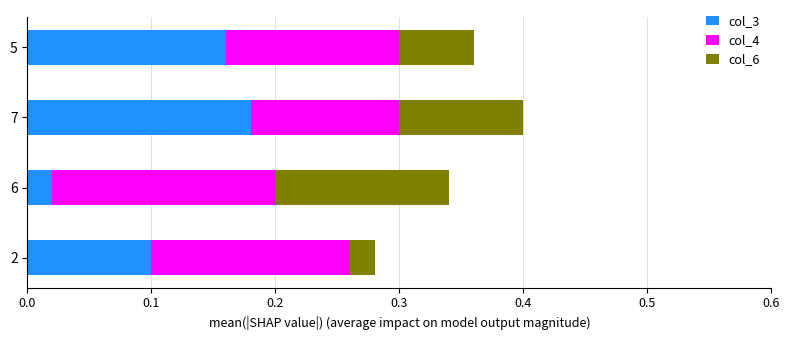

How many col_3 values are between 0 and 1?

4